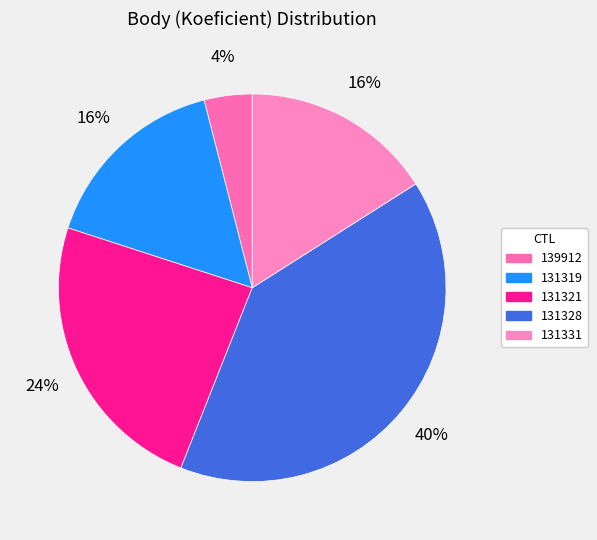

Is there a majority slice in this chart?

No